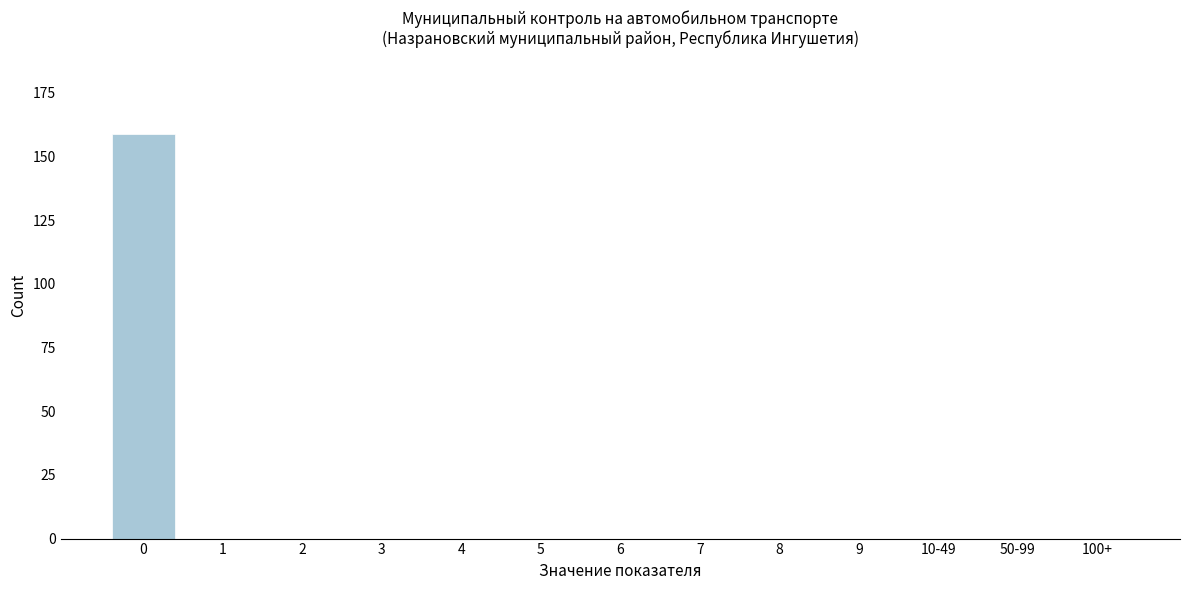

Reading right to left, what are all the values shown in this chart?

100+=0	50-99=0	10-49=0	9=0	8=0	7=0	6=0	5=0	4=0	3=0	2=0	1=0	0=159